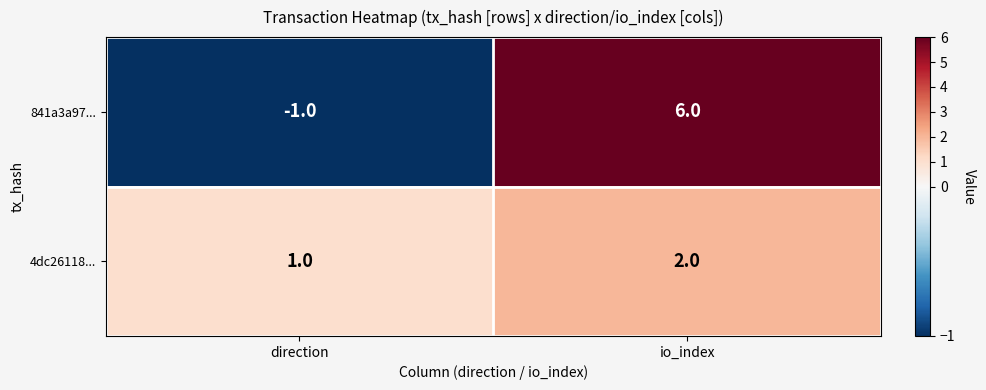

Reading left to right, transcribe all the data shown in this chart.

841a3a97...: direction=-1	io_index=6
4dc26118...: direction=1	io_index=2